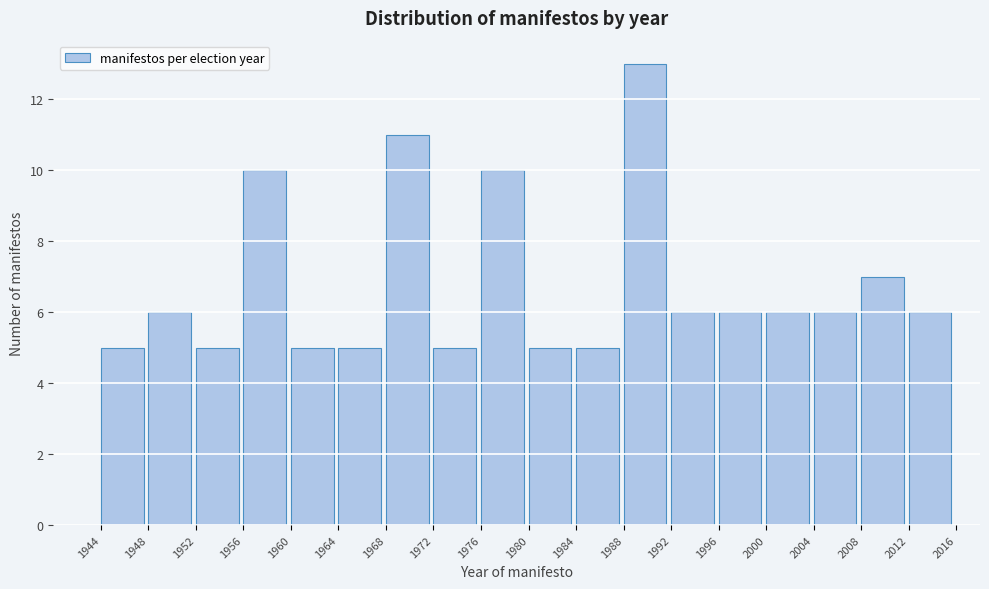

How tall is the bar that spans 1948 to 1952 on the x-axis? The values are not printed on the chart, so give them approximately, as read against the axis.

6